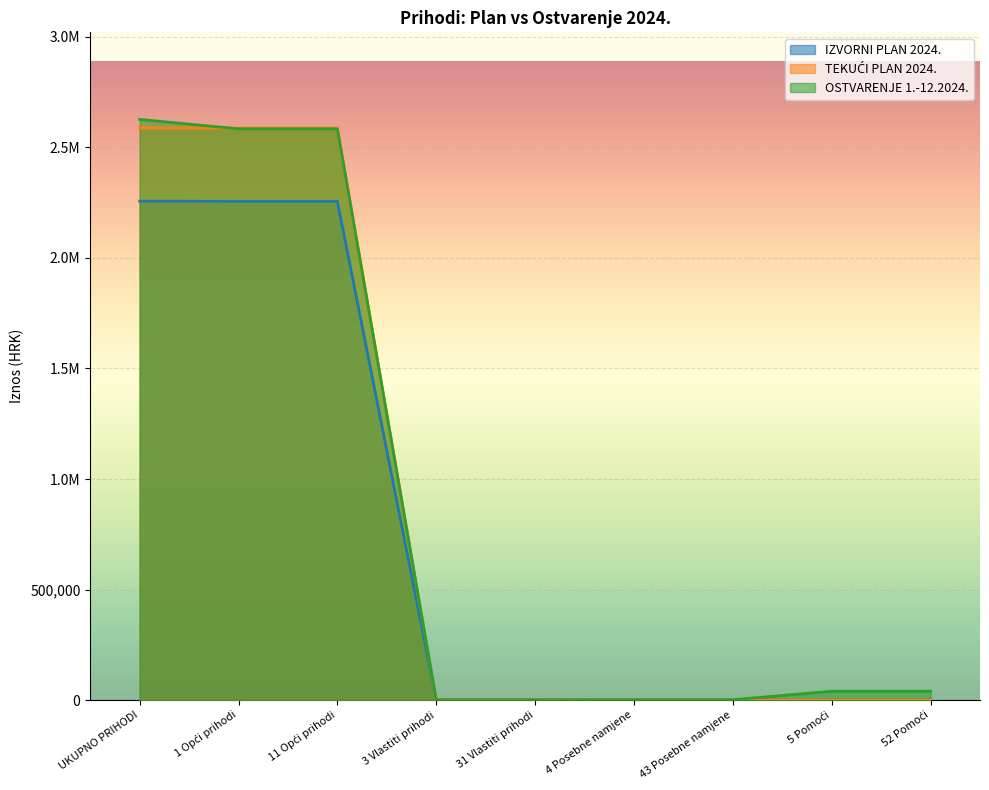

What is the highest value of the OSTVARENJE 1.-12.2024. series?

2626628.8